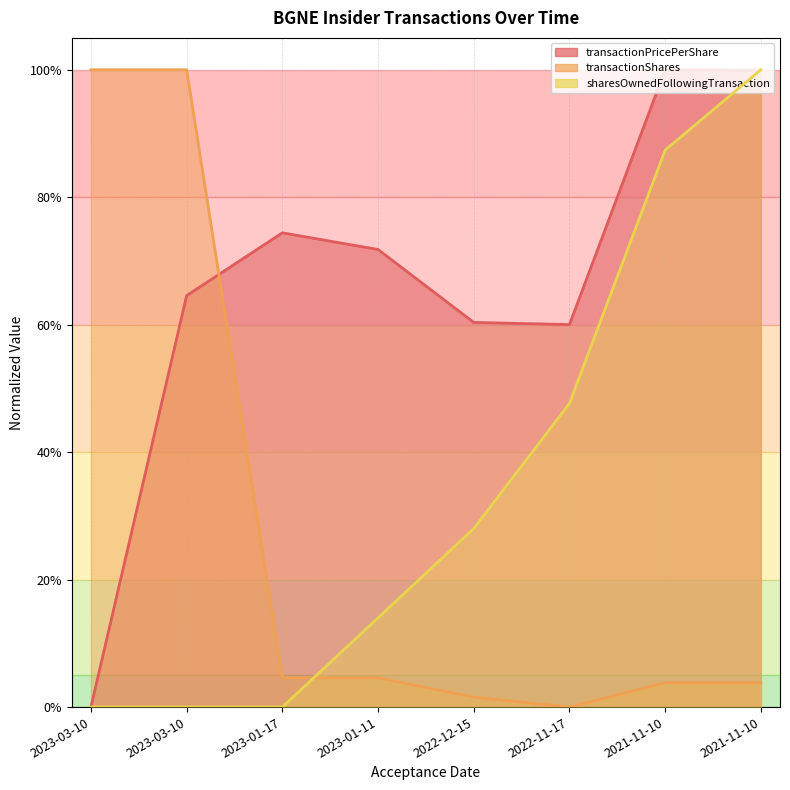

Which series ends up on top after the final intersection of sharesOwnedFollowingTransaction and transactionShares?

sharesOwnedFollowingTransaction